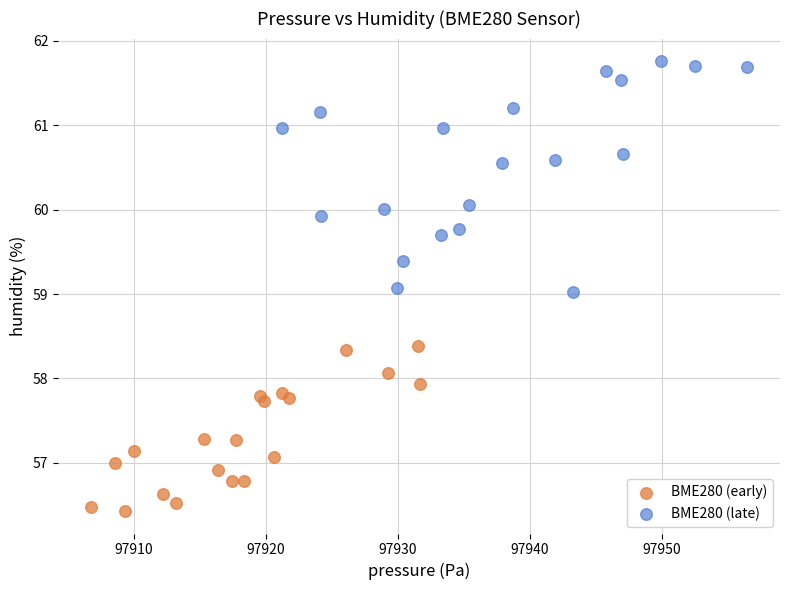

Which series contains the lowest Y value?

BME280 (early)